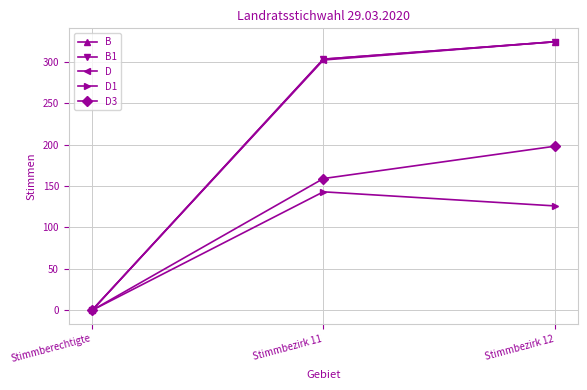

How many lines are shown in the chart?

5